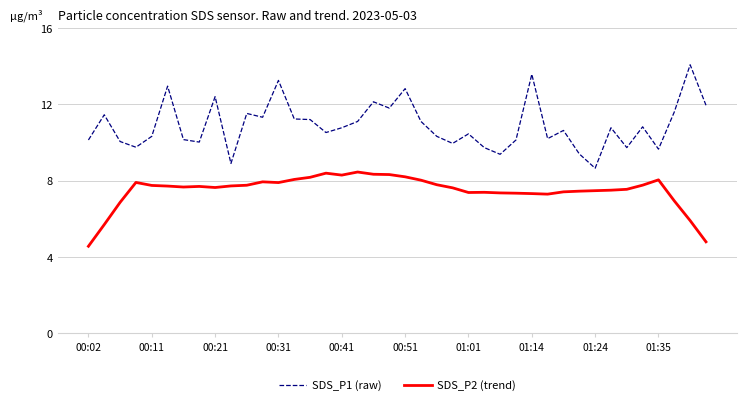

Which series has the largest range (max minus min)?

SDS_P1 (raw)